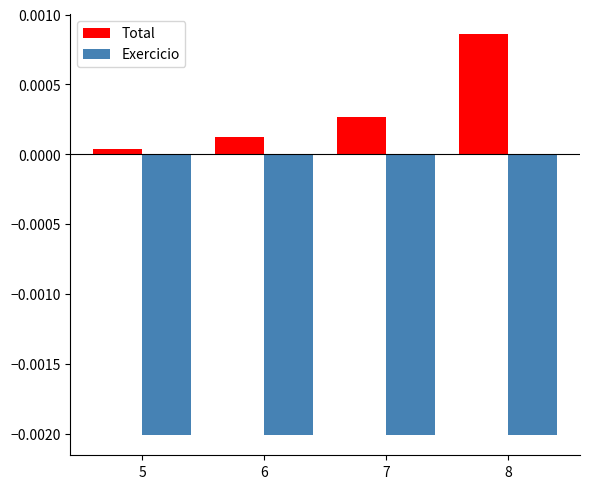

At which label is Total closest to 0?

5